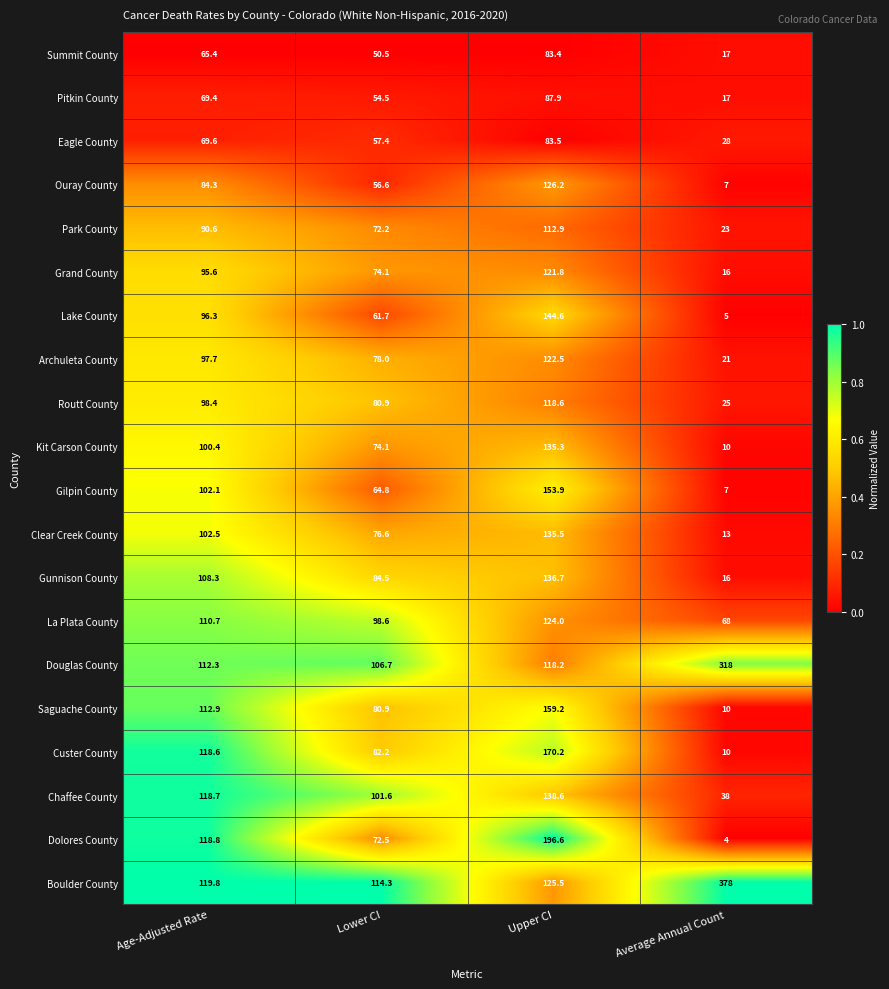

Is the value of Chaffee County at Lower CI greater than the value of Gilpin County at Average Annual Count?

Yes